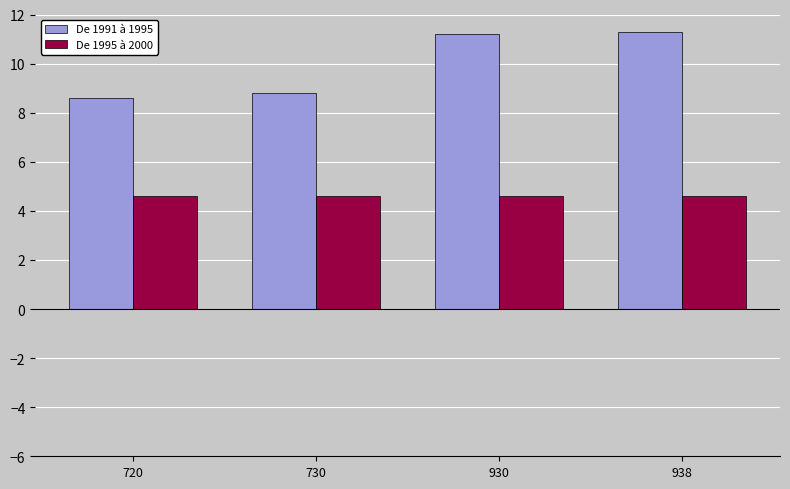

What is the spread (max minus min) of values at 930?

6.6